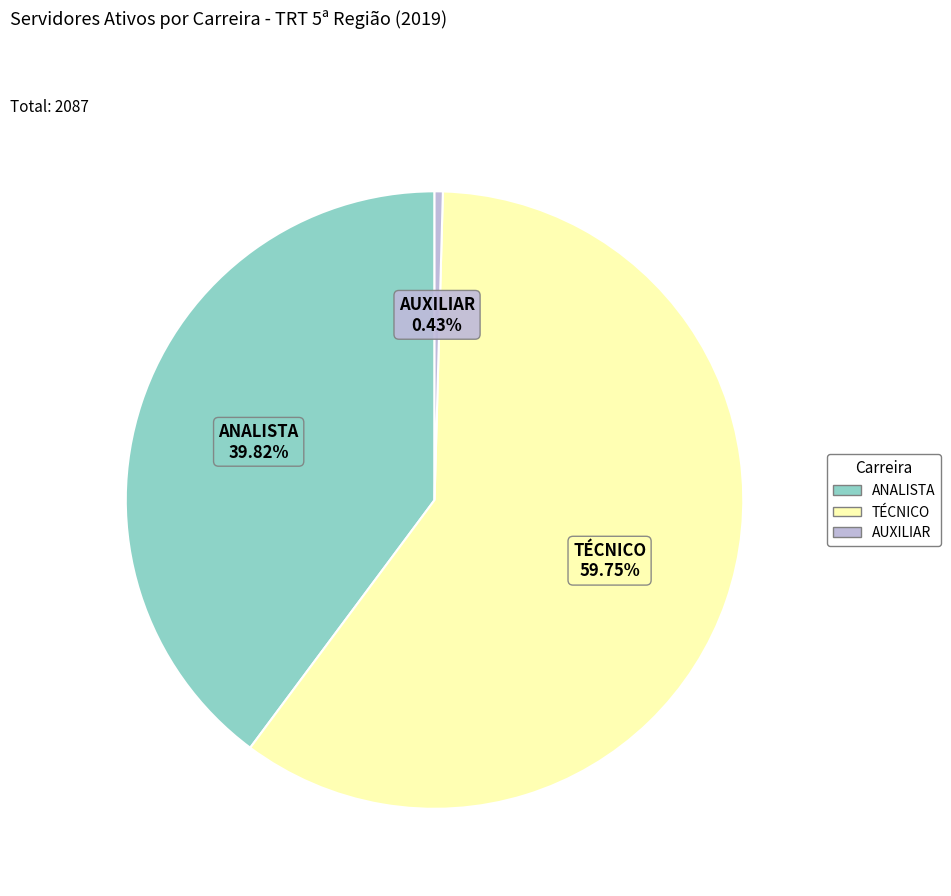

Count the number of slices in the pie.

3